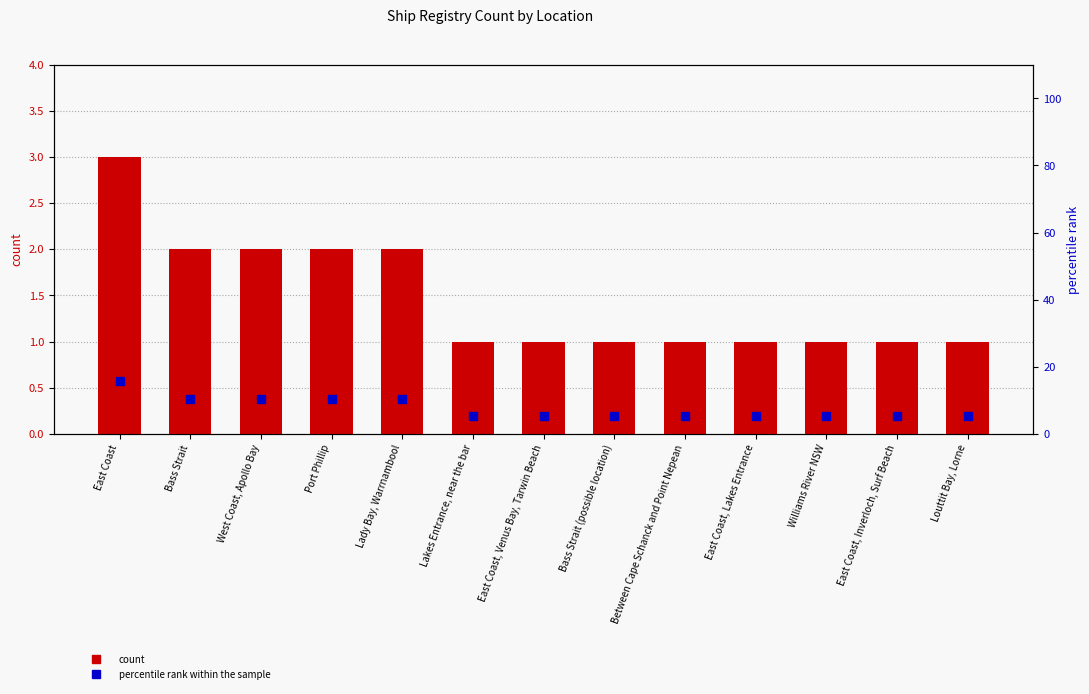

At how many categories does at least one series exceed 4?

13